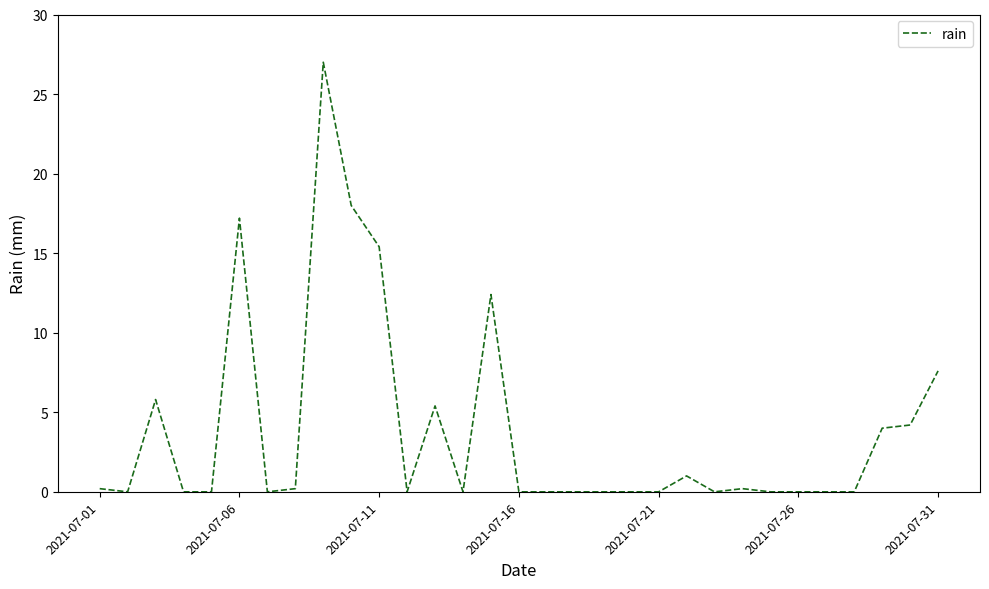

What is the difference between the maximum and minimum values?

27.0